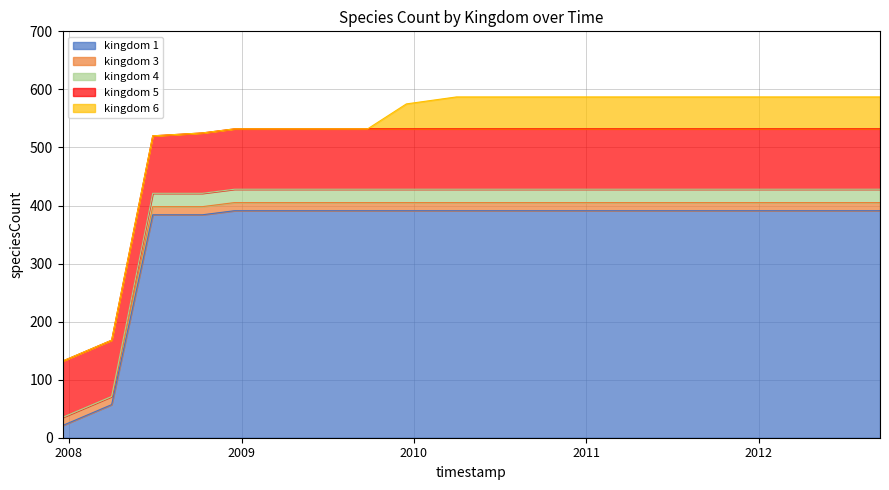

List the series in order of their peak value, lowest first.

kingdom_3, kingdom_4, kingdom_6, kingdom_5, kingdom_1